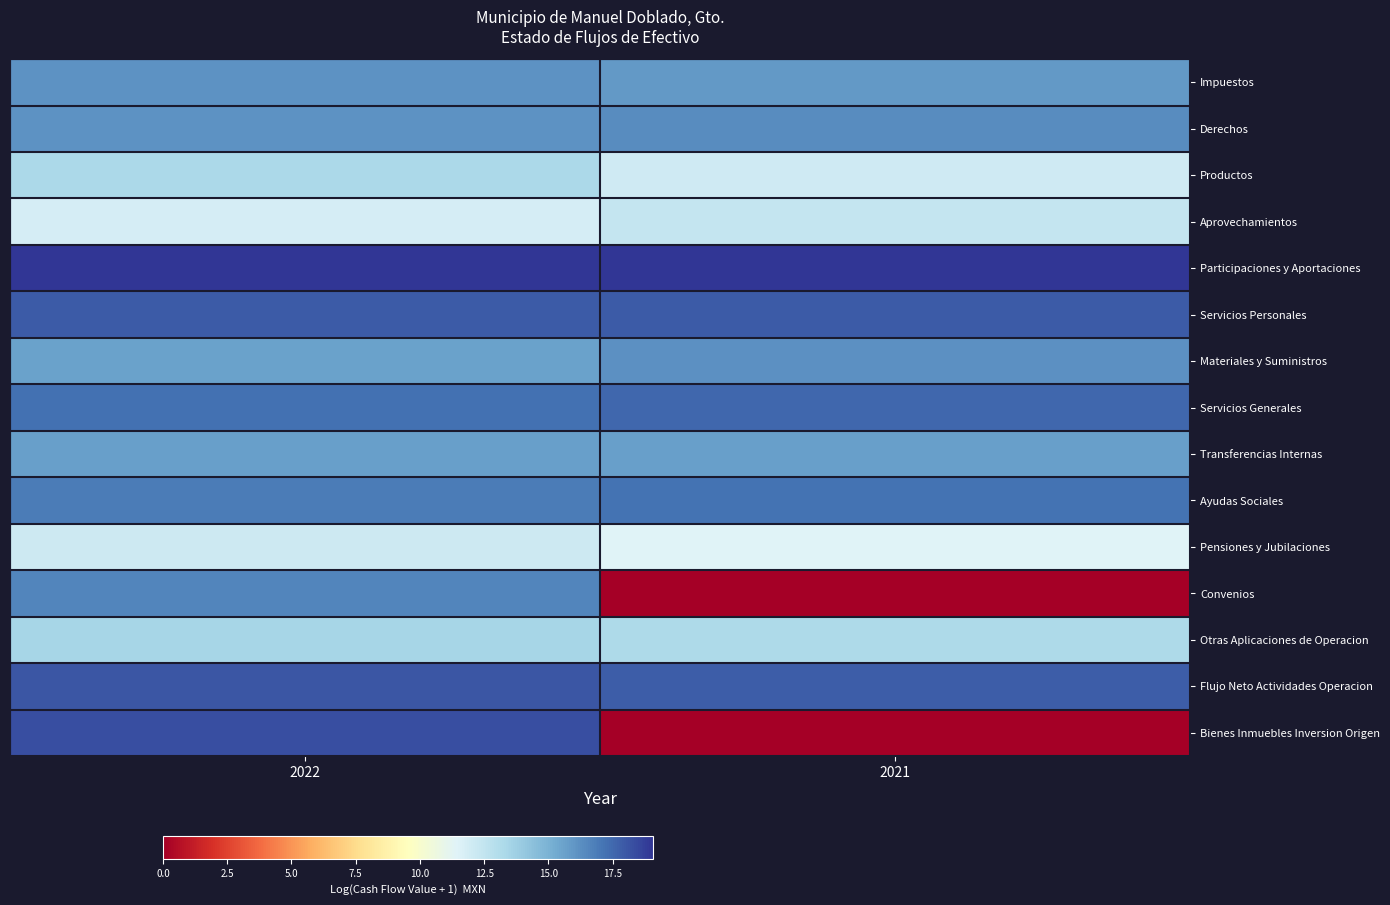

Count the number of categories in the chart.

2